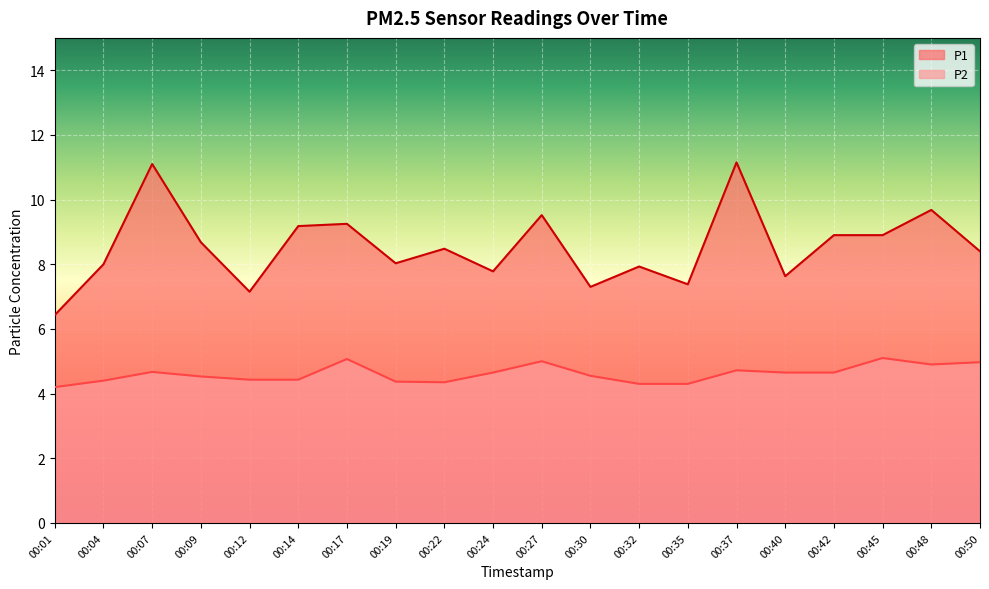

Reading left to right, what are all the values shown in this chart?

P1: 6.4	8.0	11.1	8.7	7.2	9.2	9.2	8.0	8.5	7.8	9.5	7.3	7.9	7.4	11.2	7.6	8.9	8.9	9.7	8.4
P2: 4.2	4.4	4.7	4.5	4.4	4.4	5.1	4.4	4.3	4.7	5.0	4.5	4.3	4.3	4.7	4.7	4.7	5.1	4.9	5.0